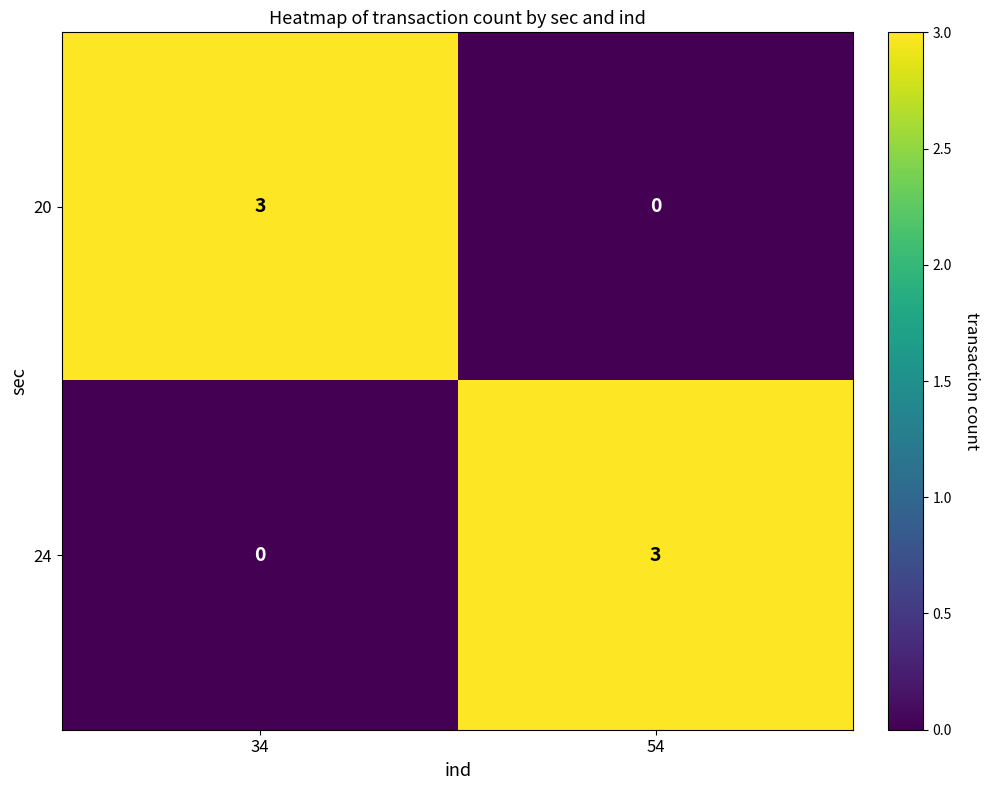

The value of 24 at 54 is 3. True or false?

True